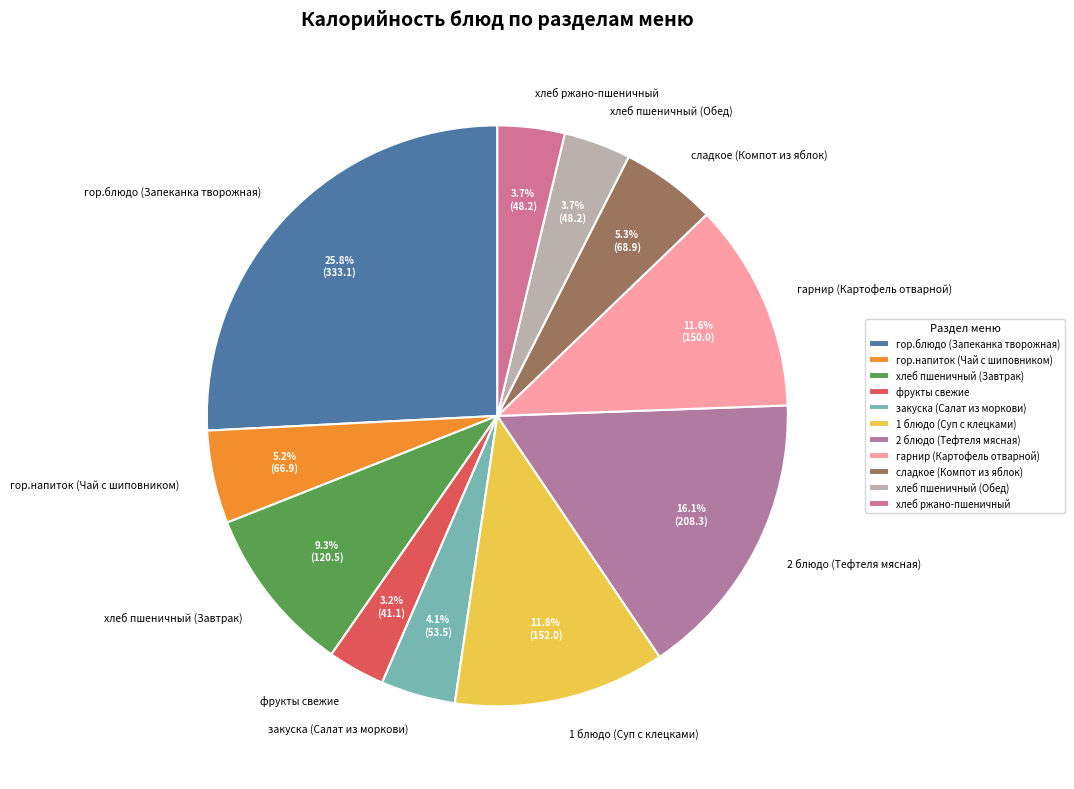

Between гарнир (Картофель отварной) and хлеб пшеничный (Завтрак), which is larger?

гарнир (Картофель отварной)